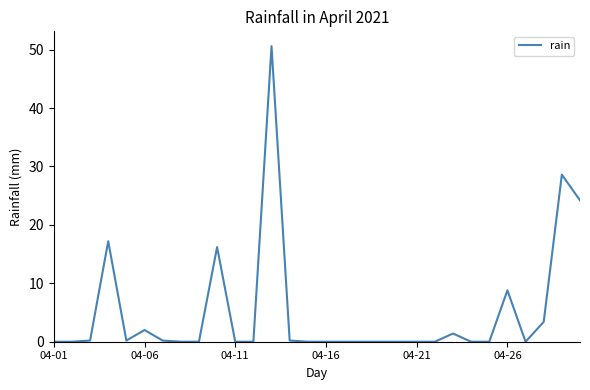

What is the greatest value displayed?

50.6